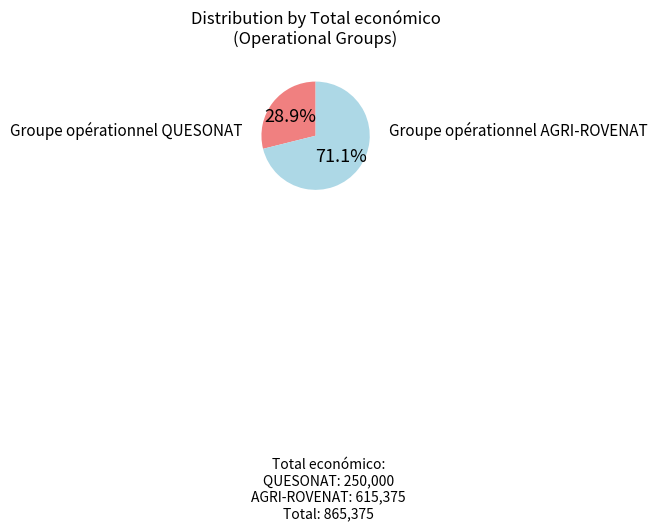

Count the number of slices in the pie.

2